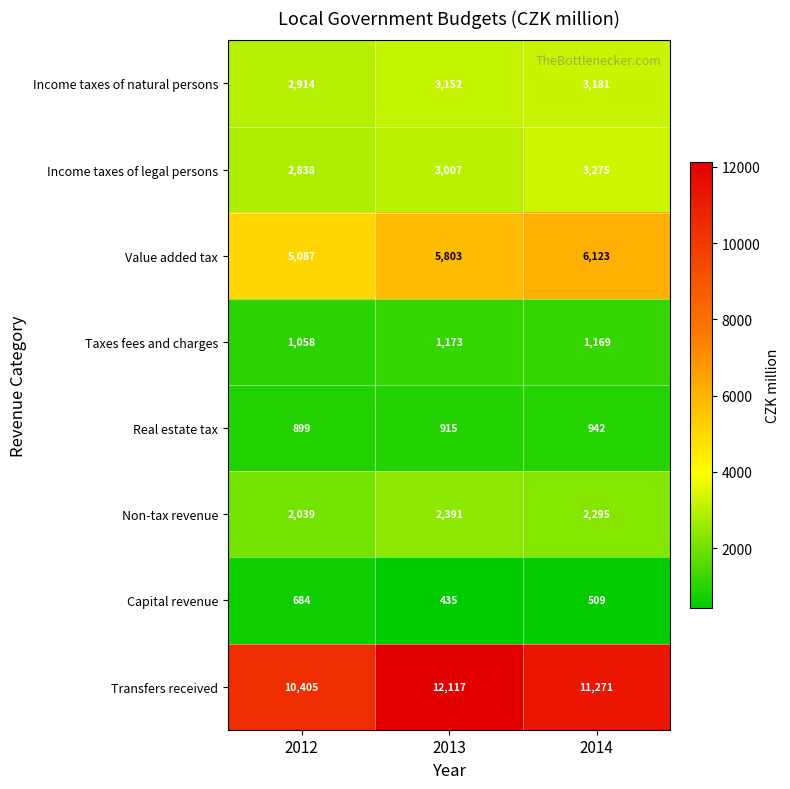

Reading left to right, transcribe all the data shown in this chart.

Income taxes of natural persons: 2914	3152	3181
Income taxes of legal persons: 2838	3007	3275
Value added tax: 5087	5803	6123
Taxes fees and charges: 1058	1173	1169
Real estate tax: 899	915	942
Non-tax revenue: 2039	2391	2295
Capital revenue: 684	435	509
Transfers received: 10405	12117	11271